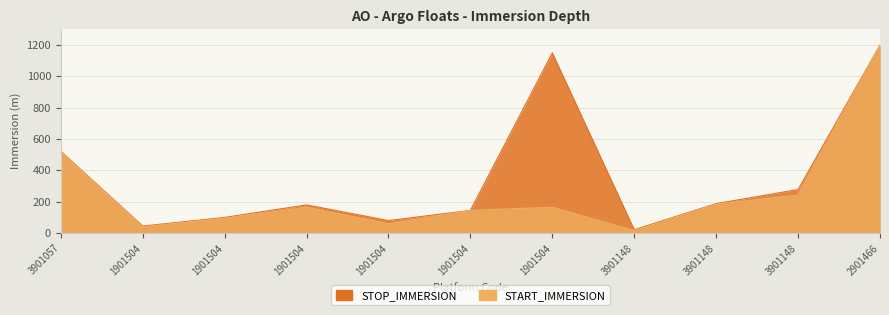

How many data points in START_IMMERSION are less than 165?

5